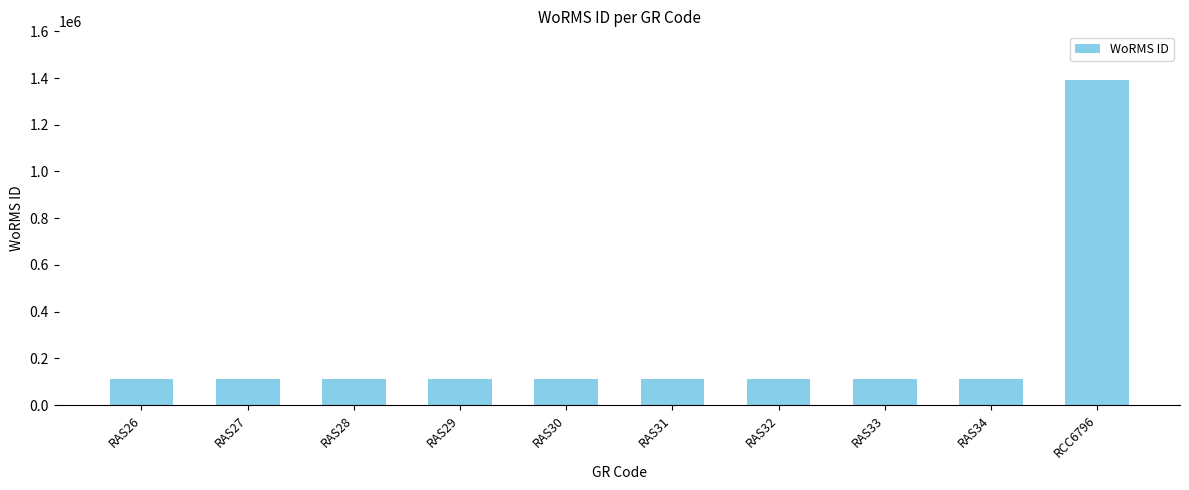

What is the maximum value shown in the chart?

1391477